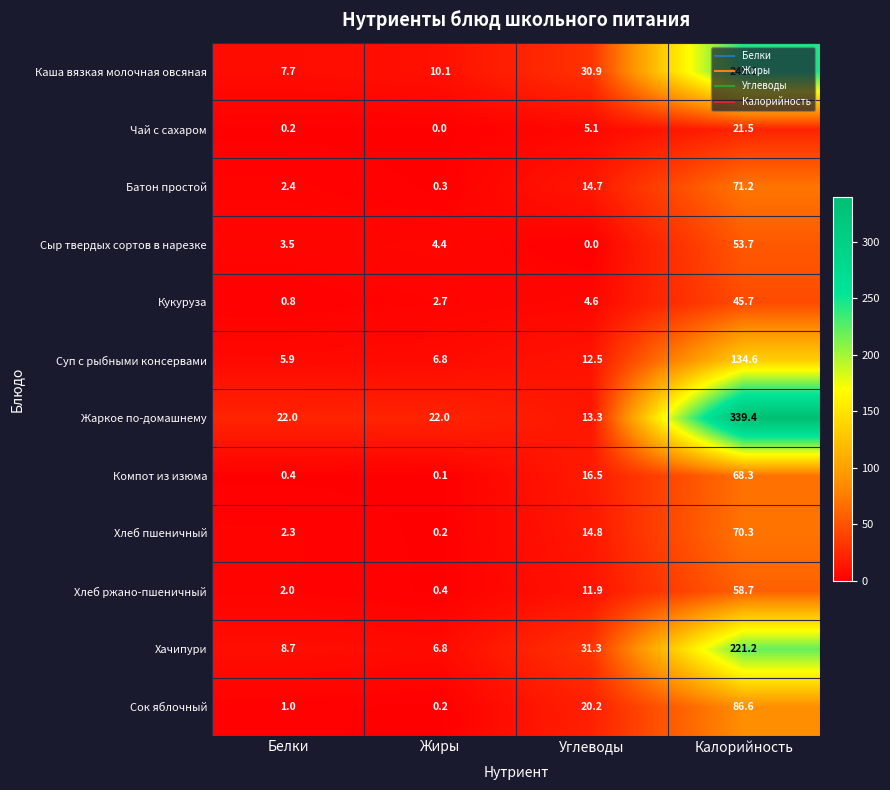

Which series has the largest total across all categories?

Жаркое по-домашнему